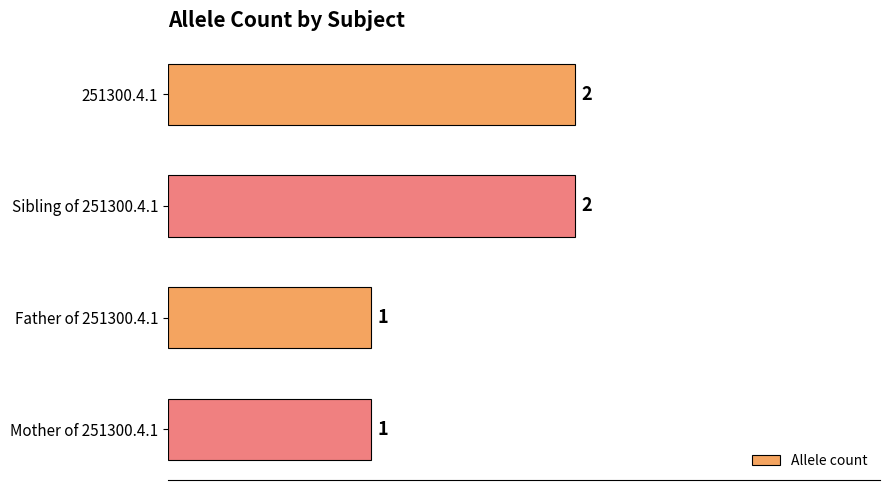

Reading bottom to top, transcribe all the data shown in this chart.

1	1	2	2